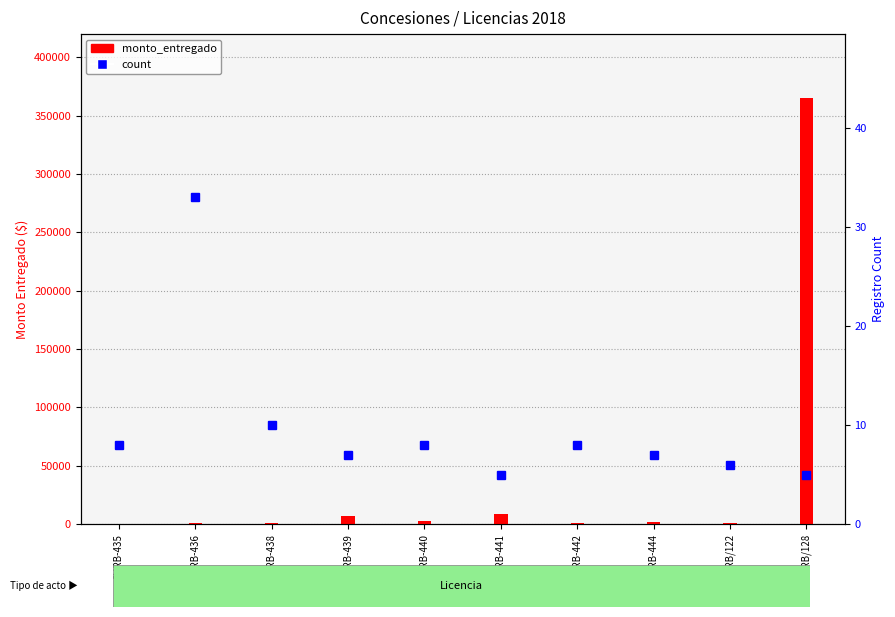

What is the total value across all series at CURB-435?

398